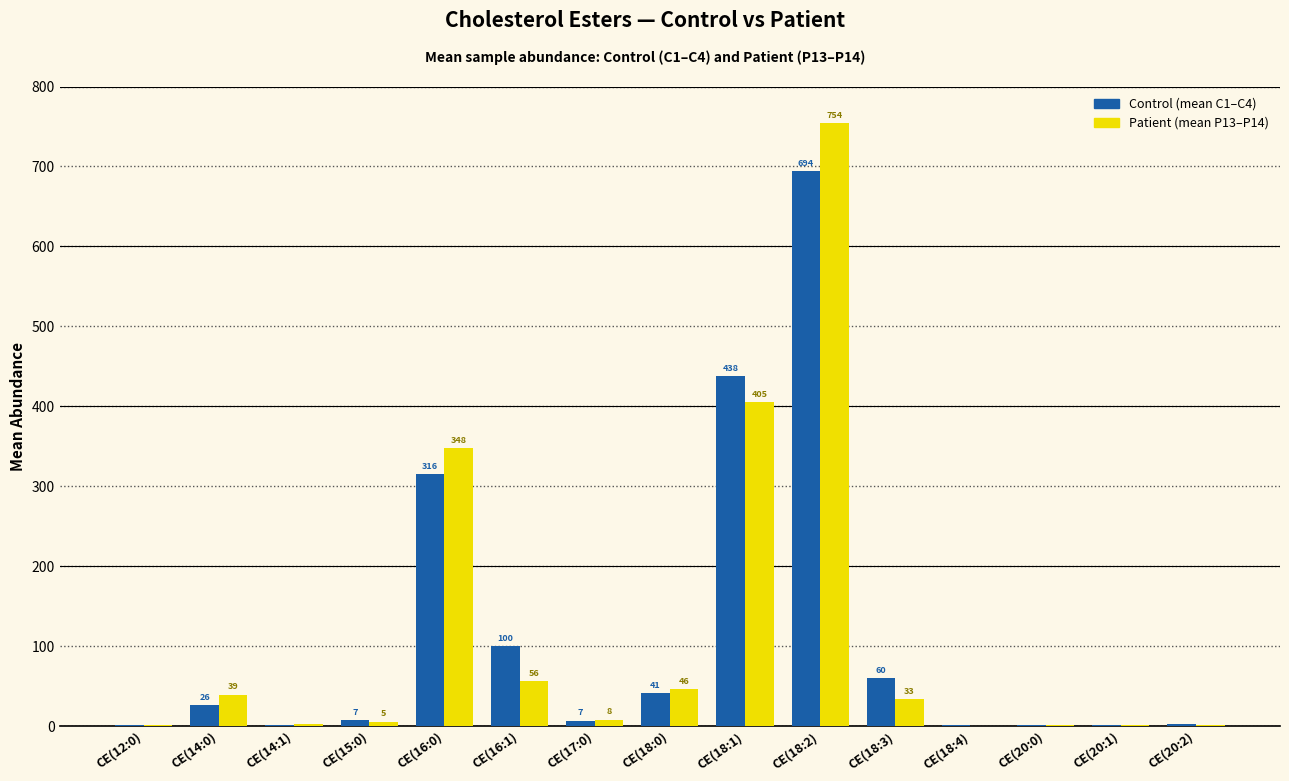

Which series changed the most between CE(16:1) and CE(18:1)?

Patient (mean P13–P14)